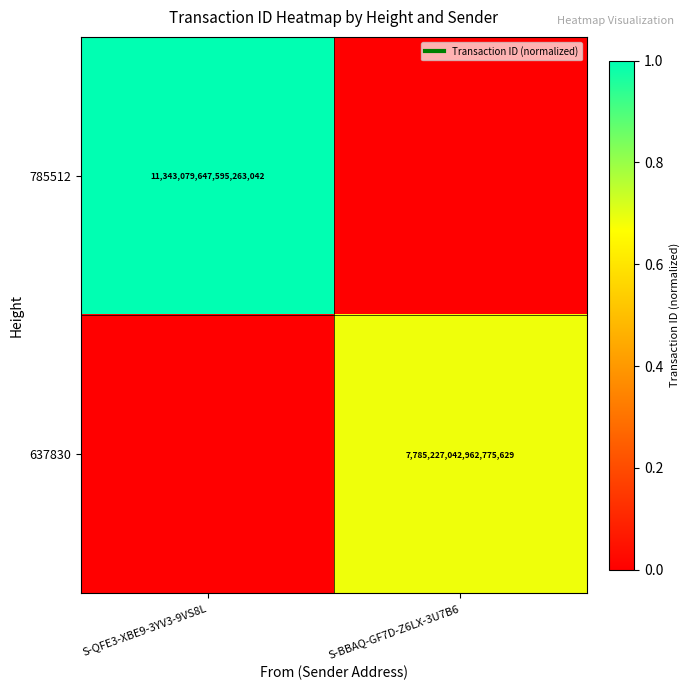

Which category has the highest value across all series?

S-QFE3-XBE9-3YV3-9VS8L